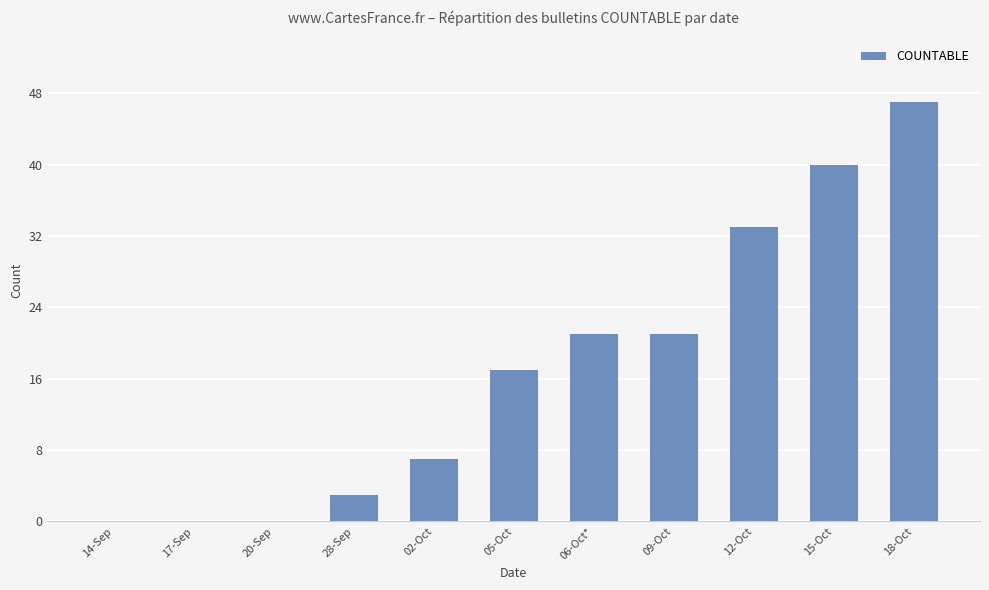

What is the sum of all values?

189